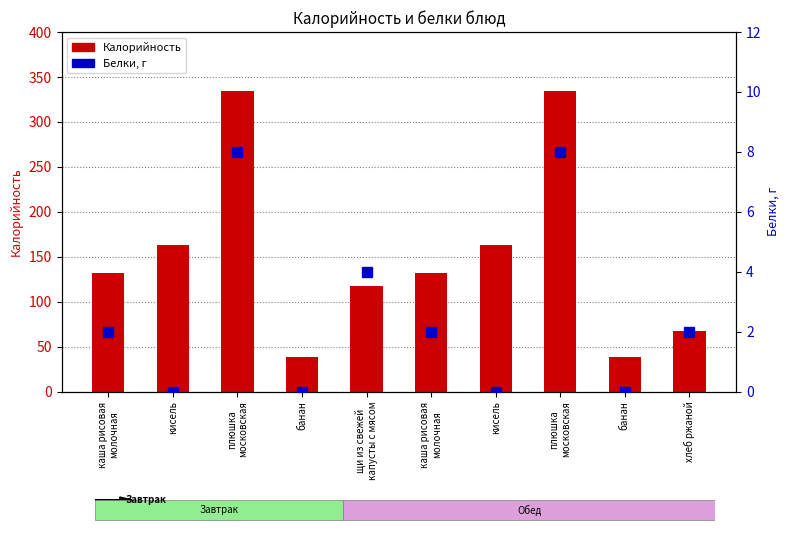

What is the highest value of the Калорийность series?

334